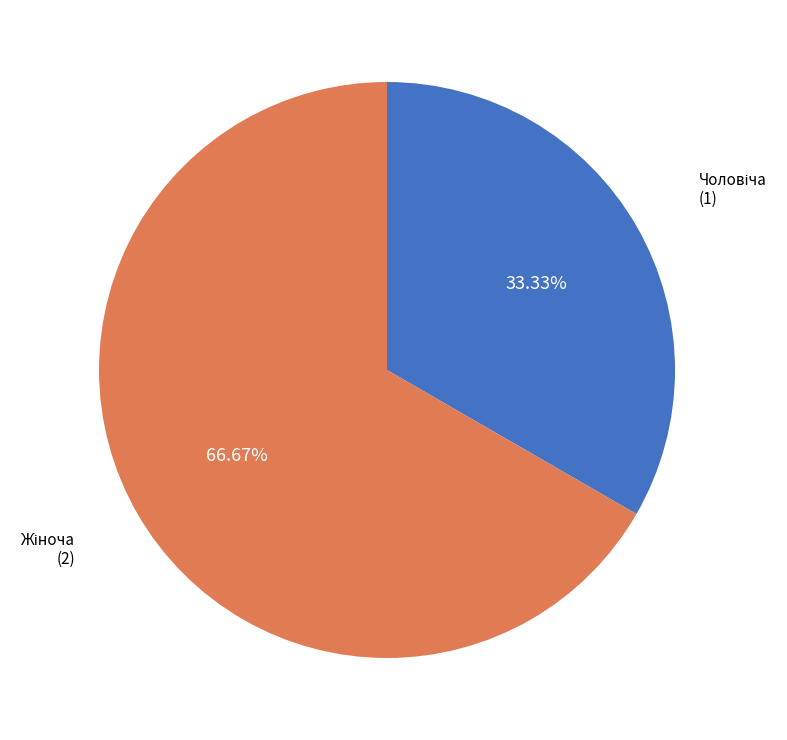

Does any single category account for the majority?

Yes